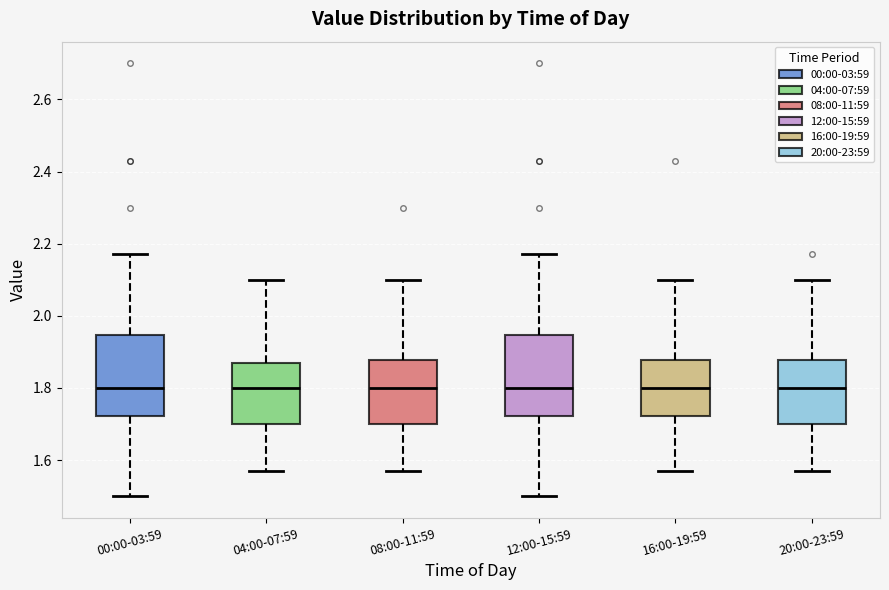

Where does the lower whisker of the box for 16:00-19:59 end on the y-axis? The values are not printed on the chart, so give them approximately, as read against the axis.

1.58